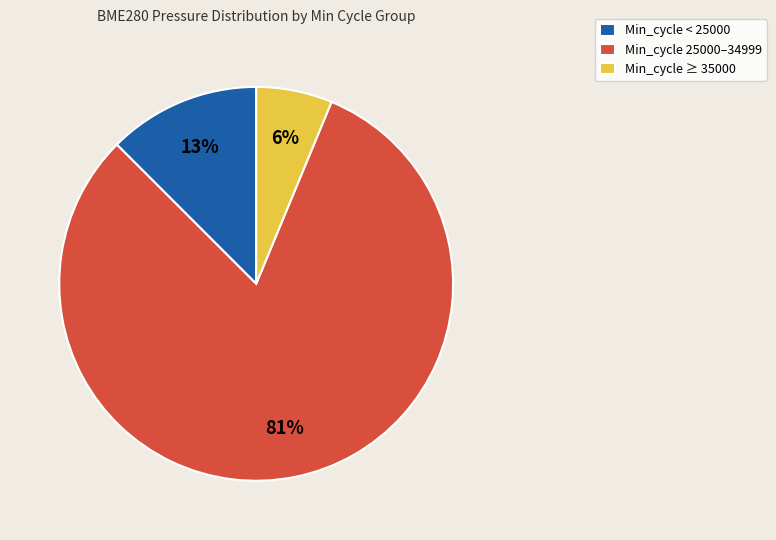

Count the number of slices in the pie.

3